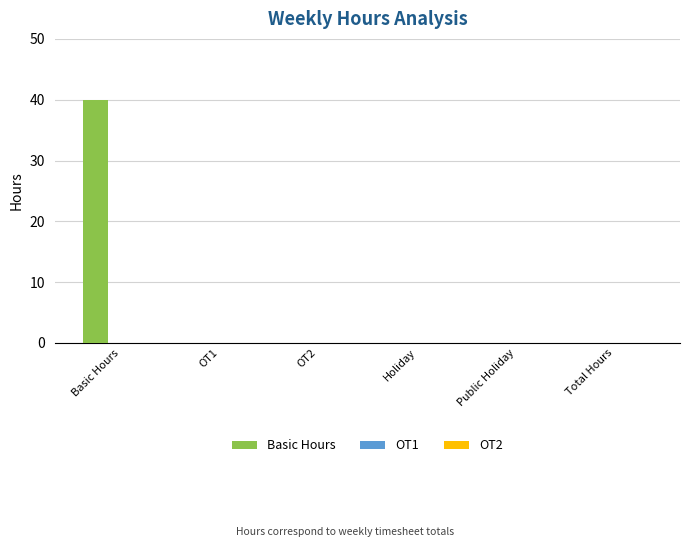

What is the sum of all values?

40